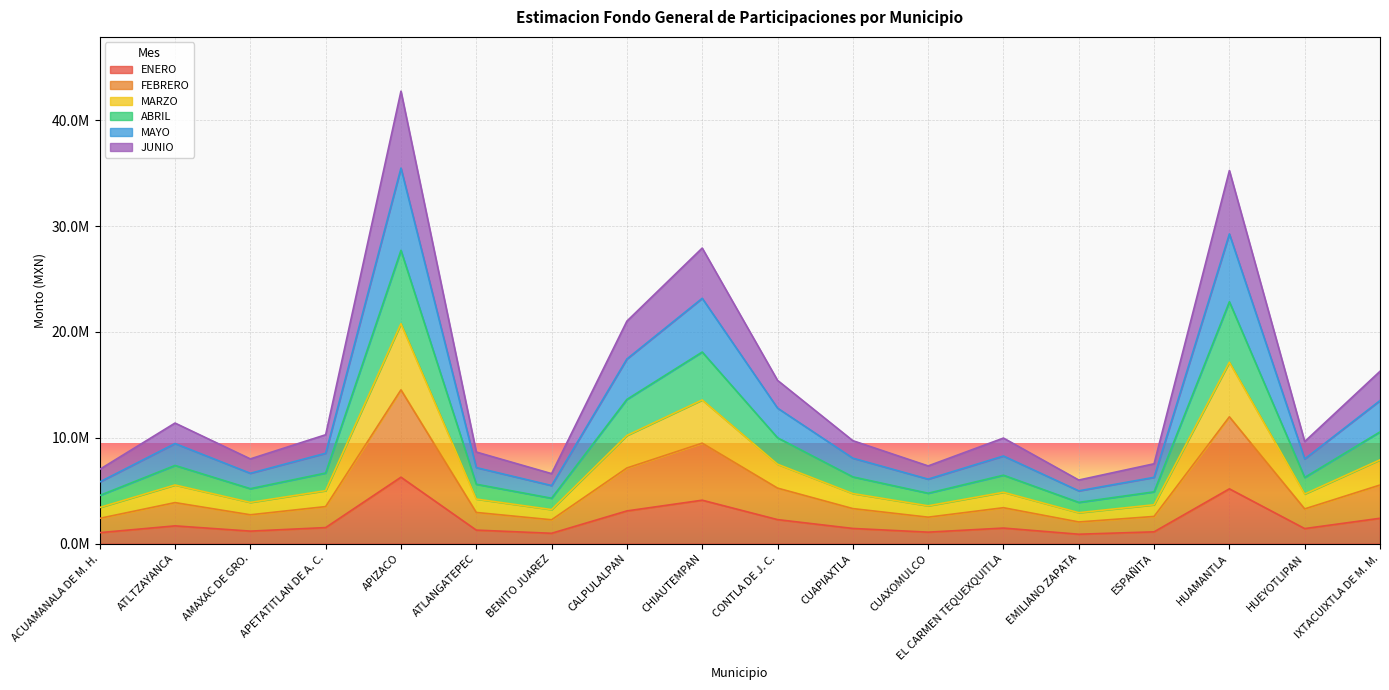

Does the chart display data point markers on the line(s)?

No